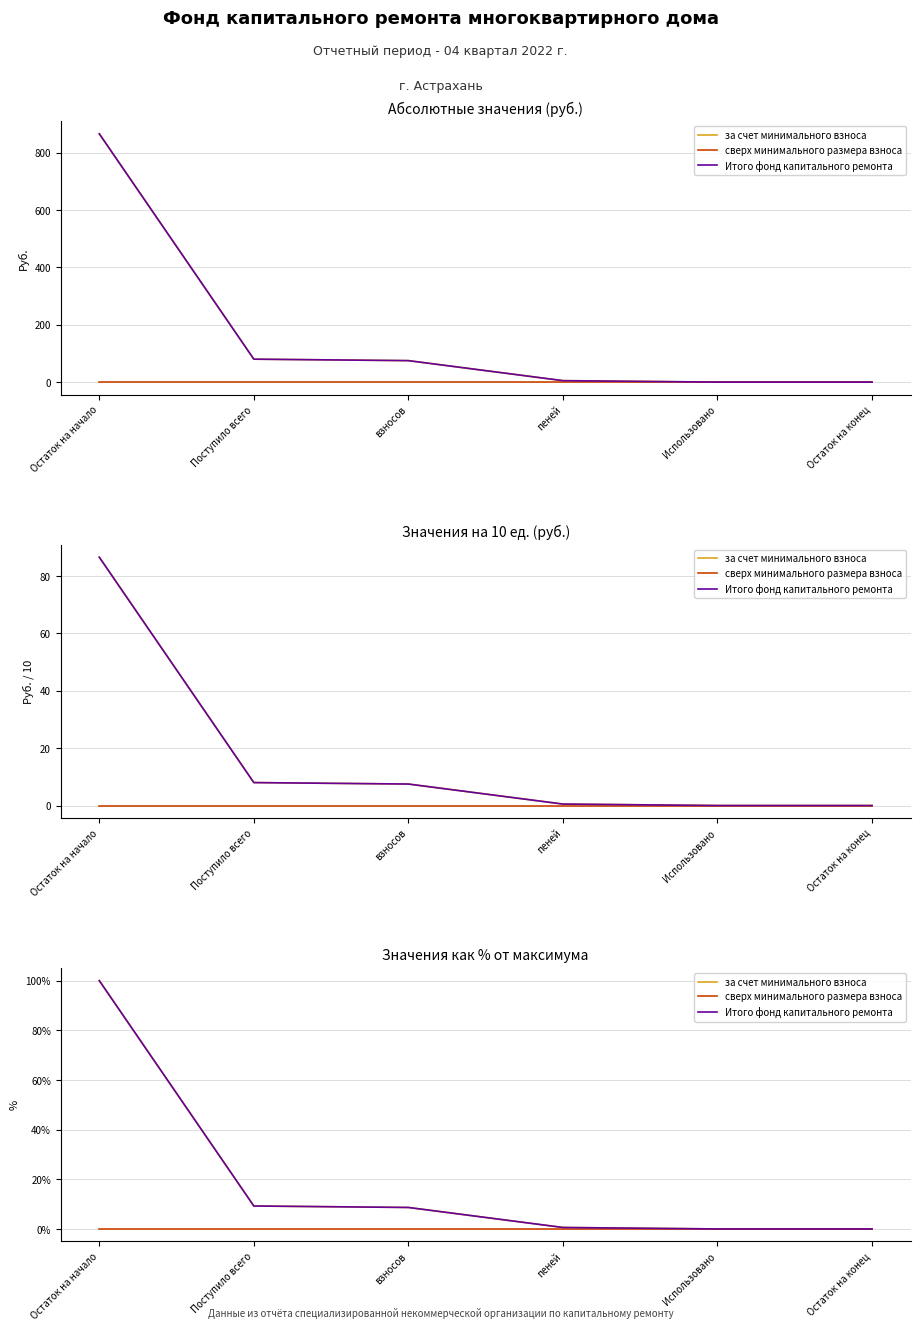

Which has a higher value, Использовано or Поступило всего?

Поступило всего